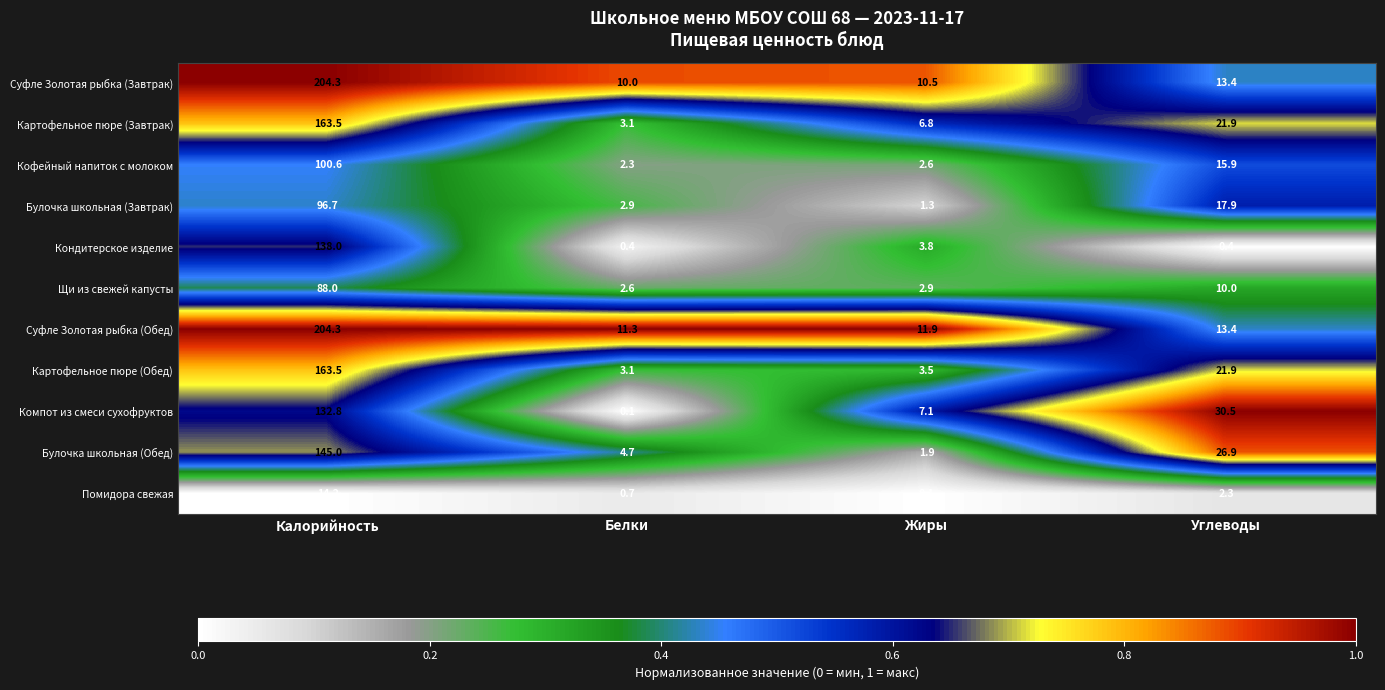

Count the number of data series in this chart.

11